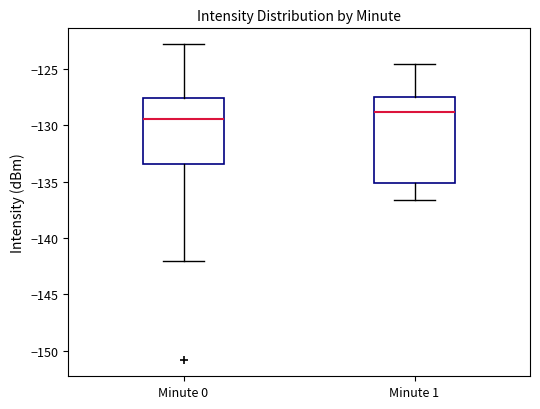

Which box's median line is the highest?

Minute 1